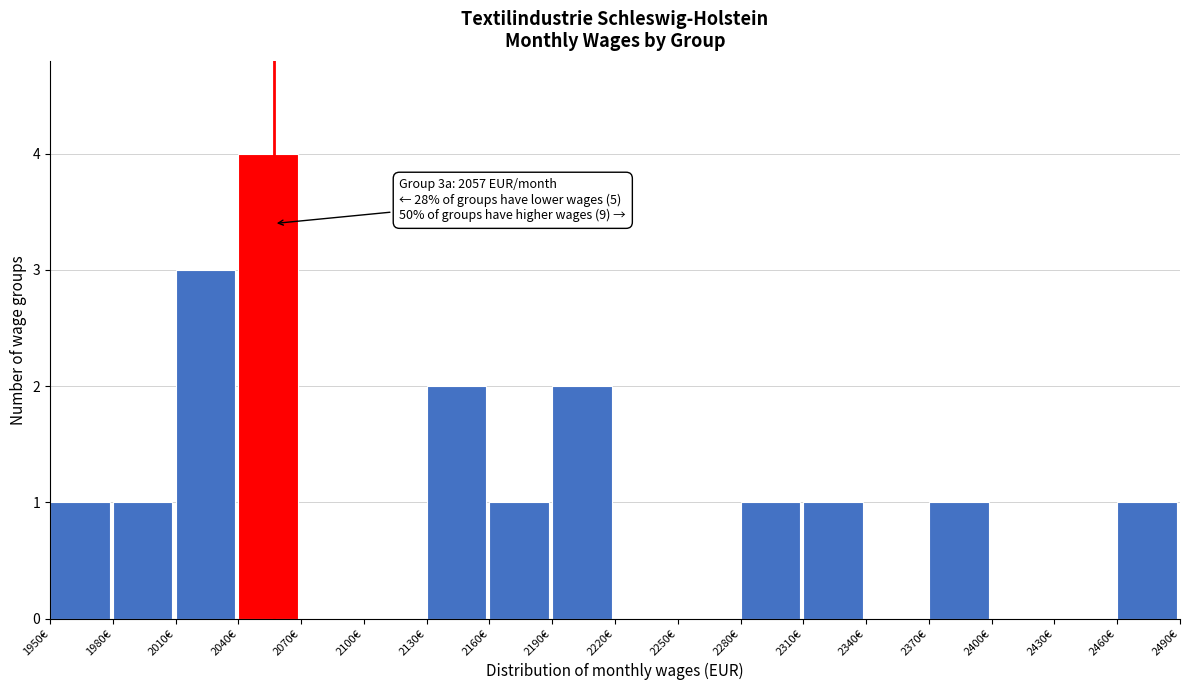

Which range on the x-axis has the tallest bar?

2040 to 2070